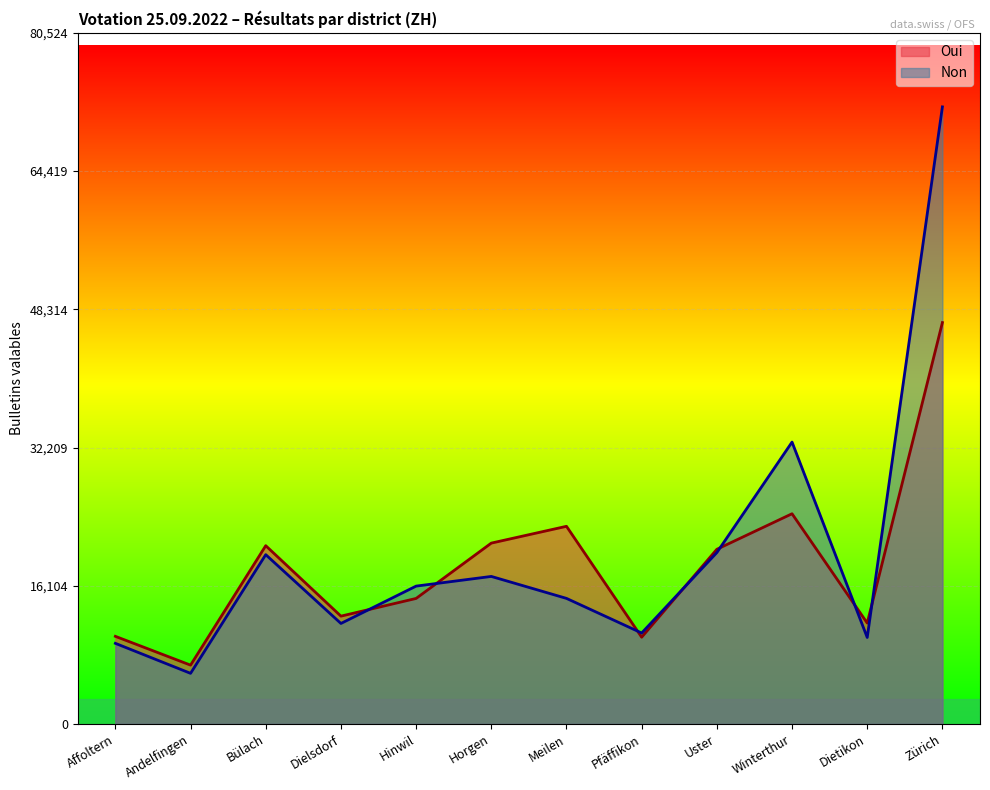

At which label is Non closest to 38897?

Winterthur